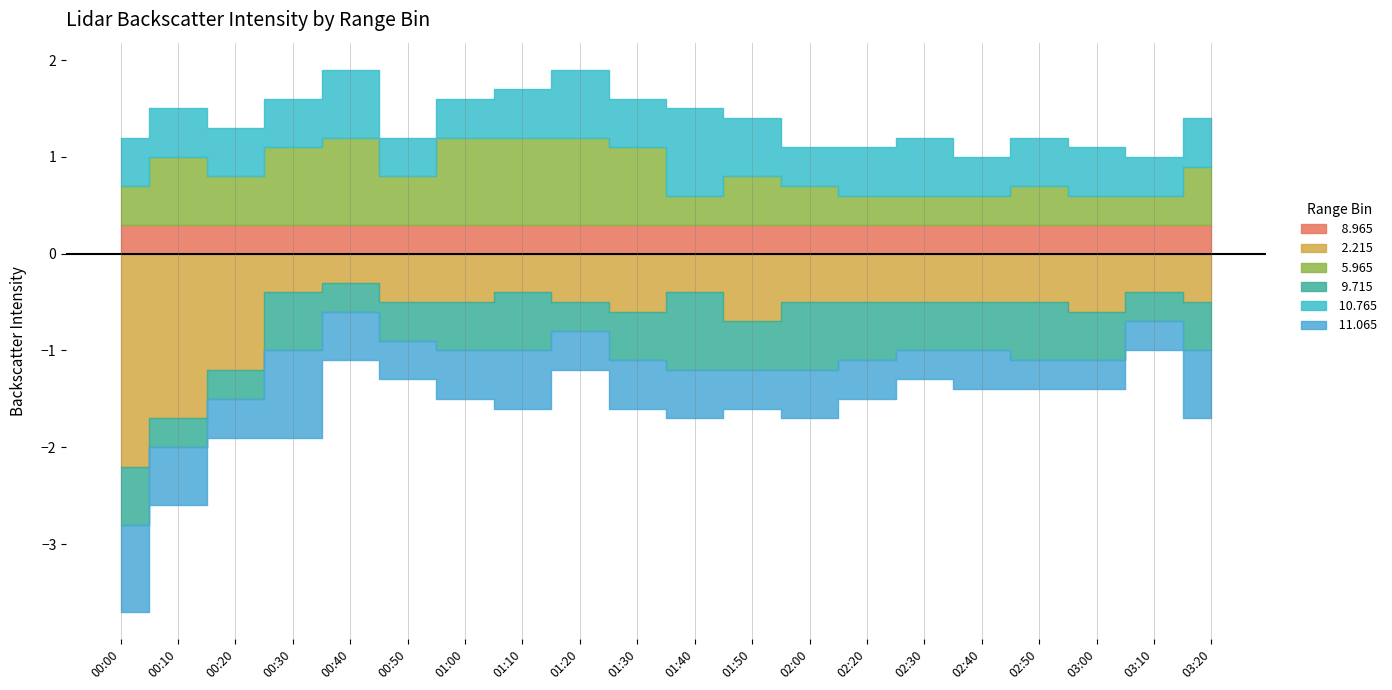

List the labels in order of  10.765 value, smallest first.

00:50, 01:00, 02:00, 02:40, 03:10, 00:00, 00:10, 00:20, 00:30, 01:10, 01:30, 02:20, 02:50, 03:00, 03:20, 01:50, 02:30, 00:40, 01:20, 01:40